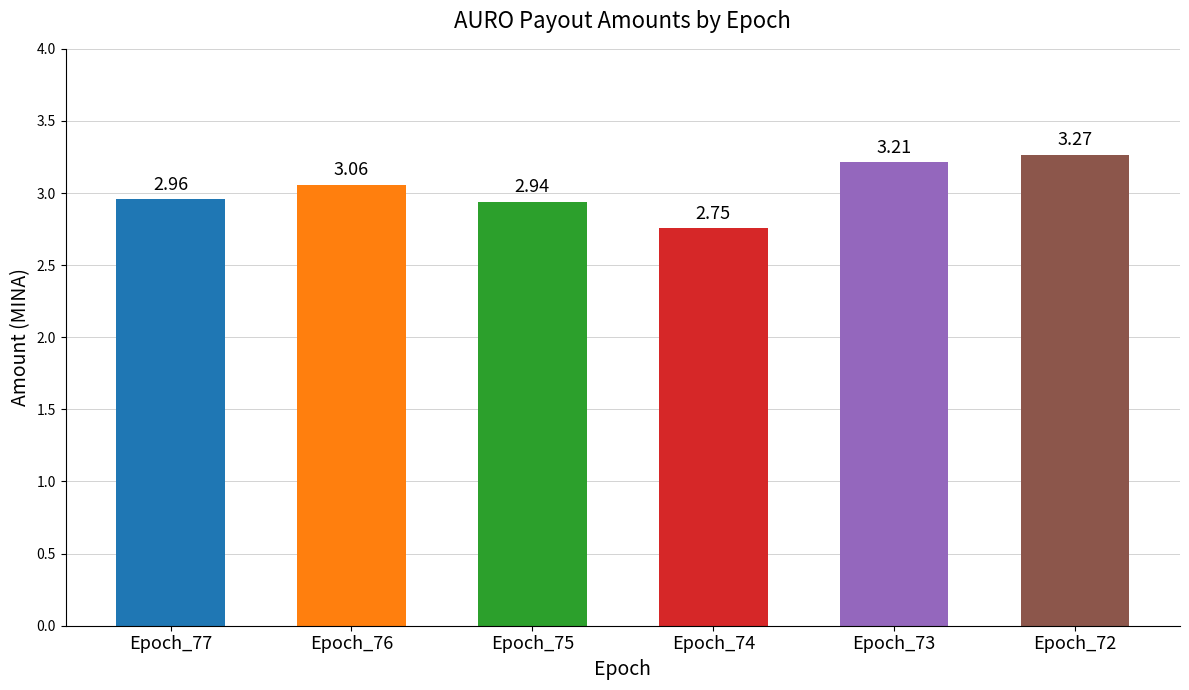

Between Epoch_74 and Epoch_72, which is larger?

Epoch_72